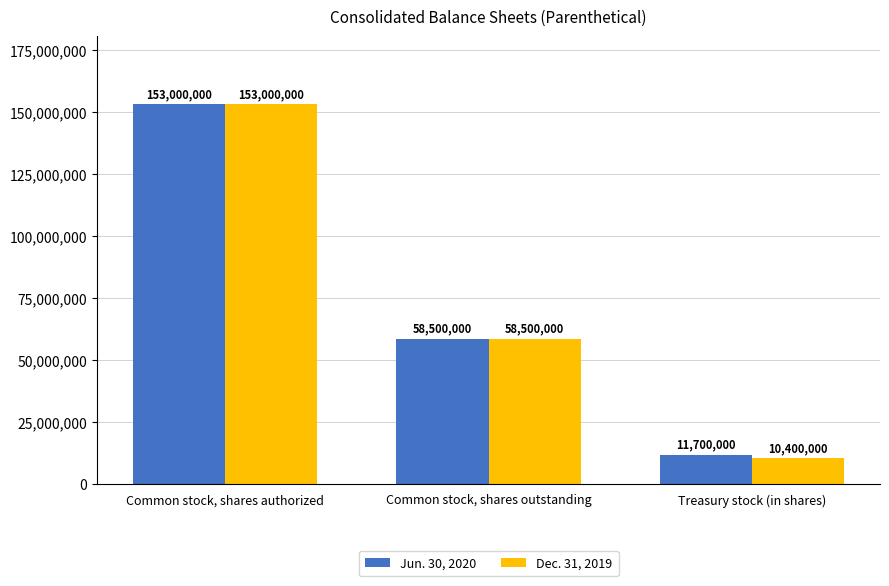

How many series are shown in this chart?

2